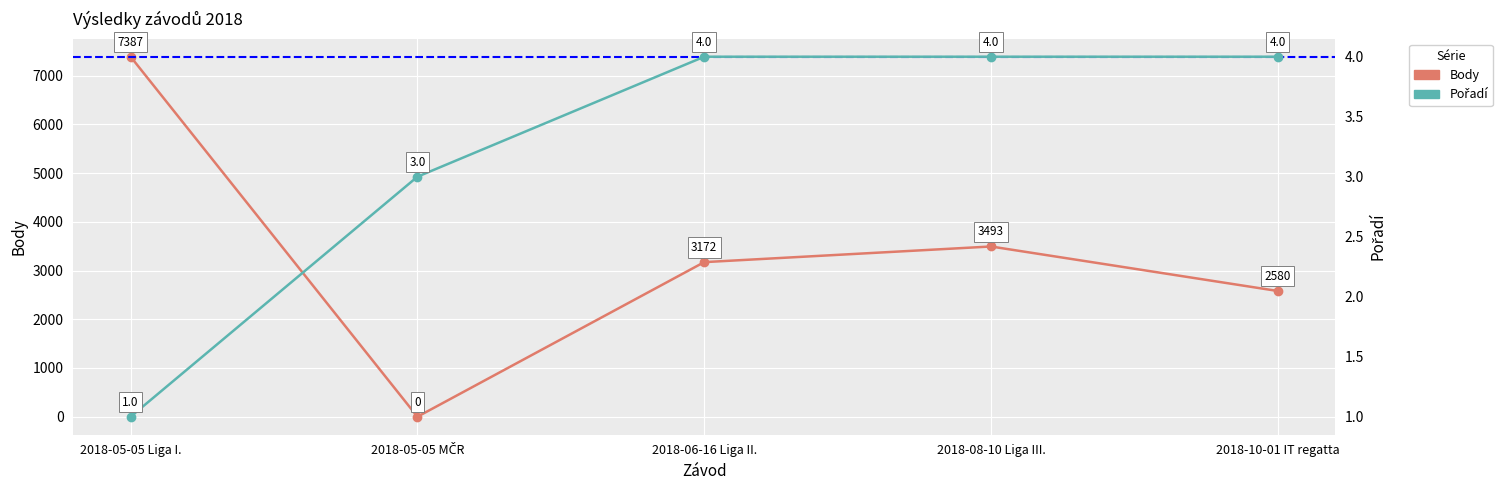

The Body series shows 13015 at 2018-05-05 Liga I.. True or false?

False